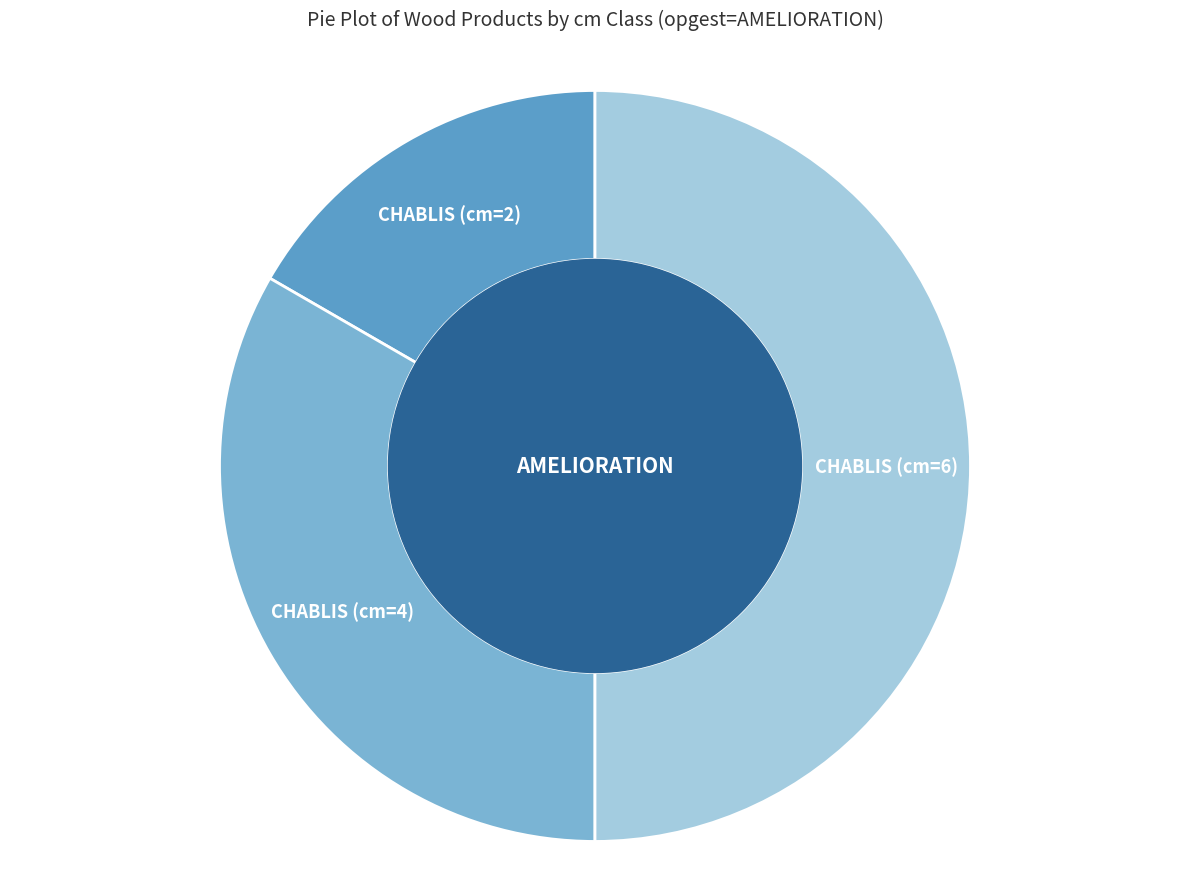

The CHABLIS (cm=6) slice represents 37% of the pie. True or false?

False